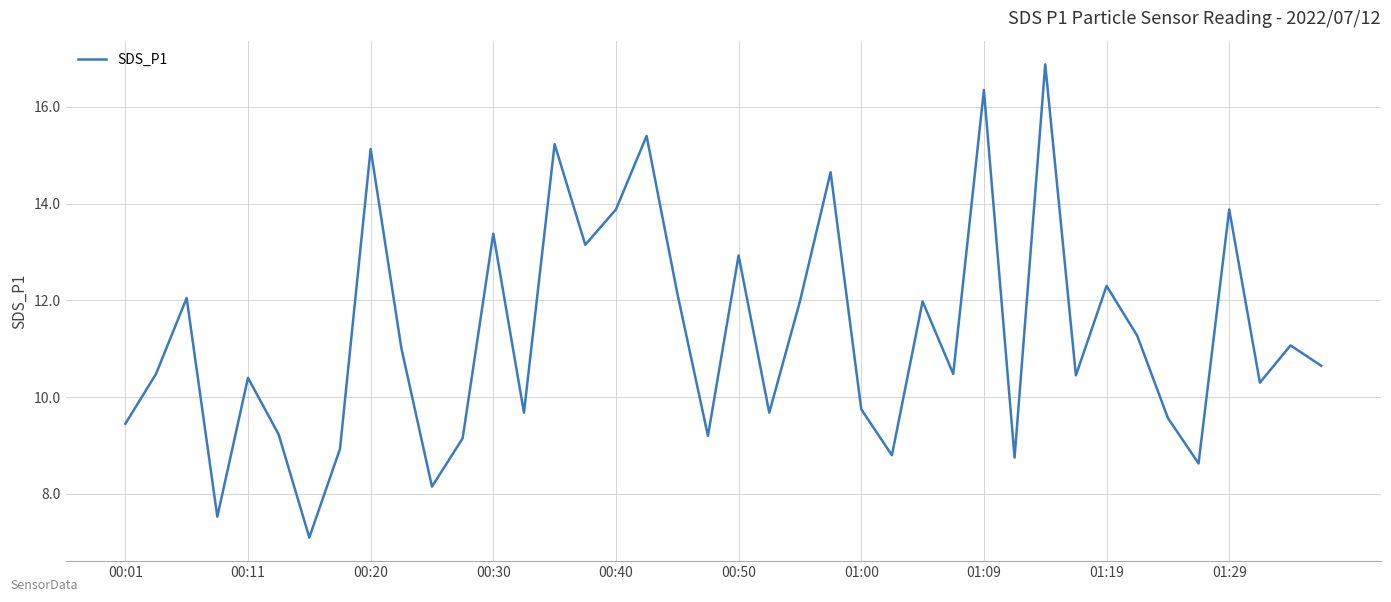

What is the difference between the maximum and minimum values?

9.8